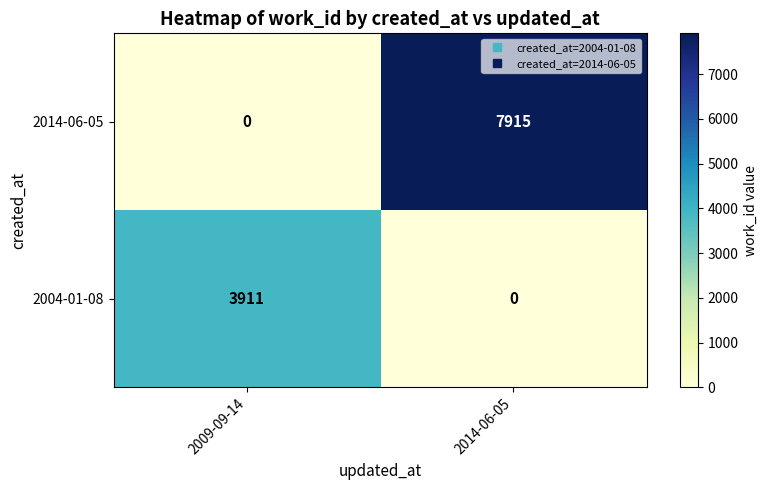

The 2004-01-08 series shows 0 at 2014-06-05. True or false?

True